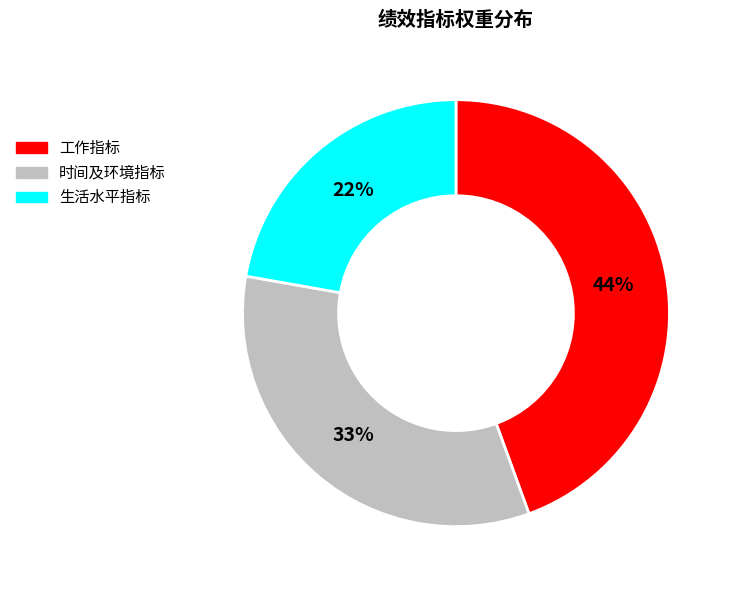

Do 工作指标 and 时间及环境指标 together represent more than half of the pie?

Yes